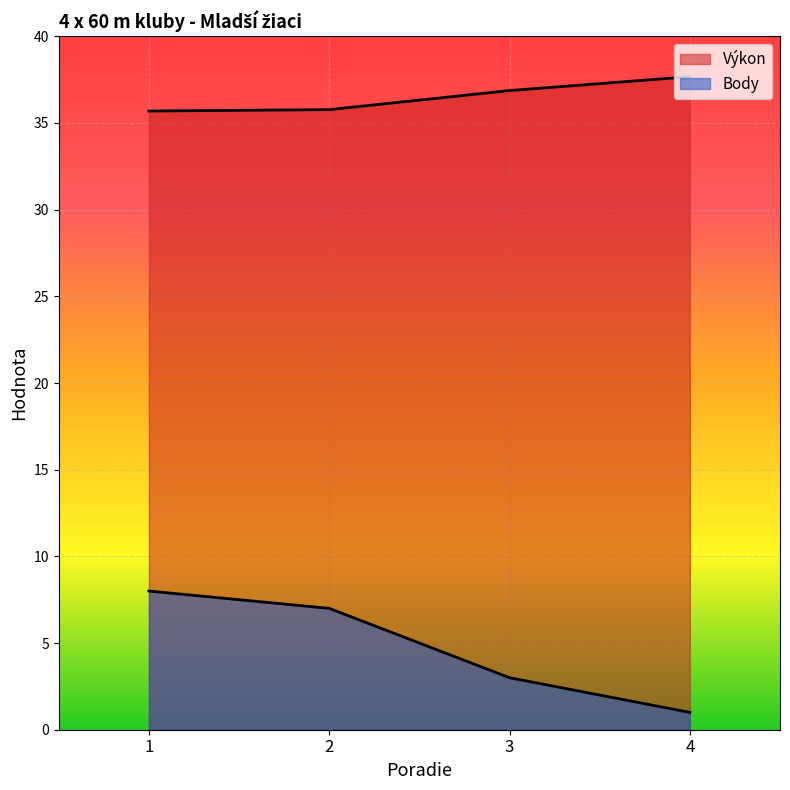

How many lines are shown in the chart?

2